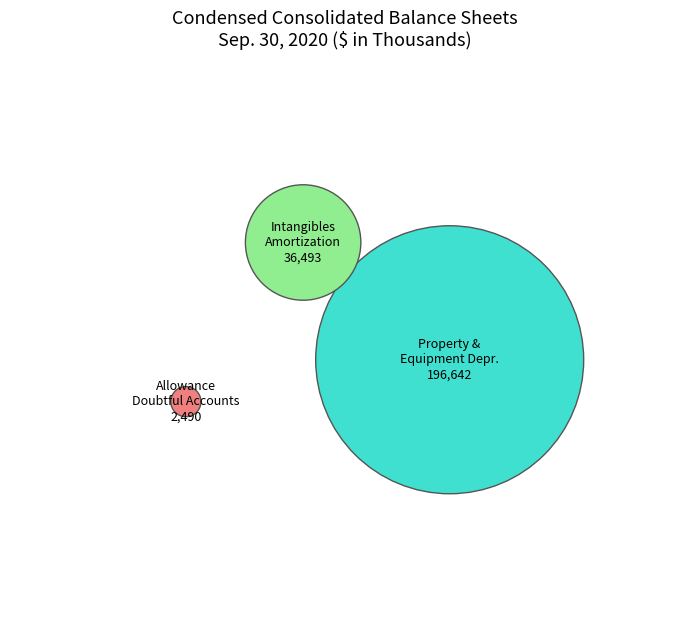

Is the sum of Allowance for Doubtful Accounts and Property and Equipment Accumulated Depreciation greater than half?

Yes